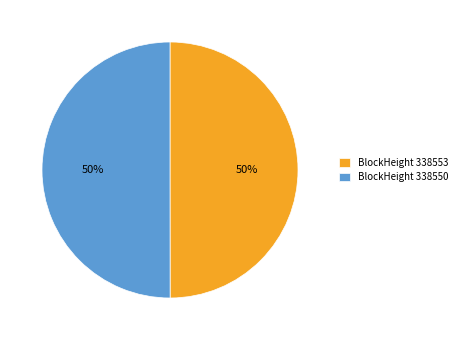

Approximately how many times larger is the value at BlockHeight 338550 compared to BlockHeight 338553?

1.0